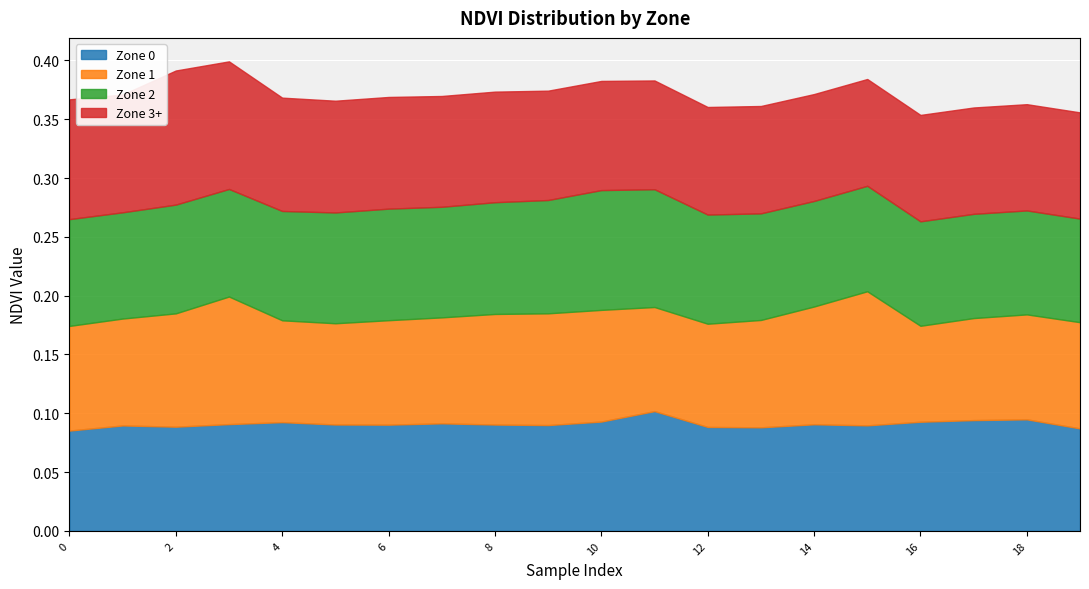

How many Zone 2 values are between 0 and 1?

20